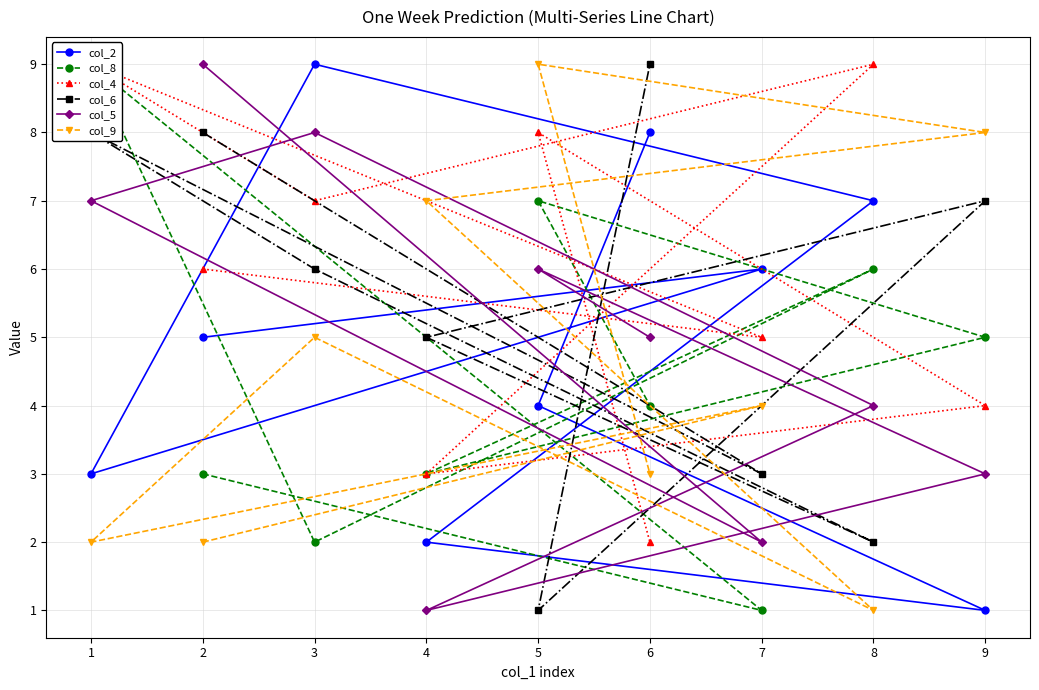

The value of col_4 at 5 is 8. True or false?

True